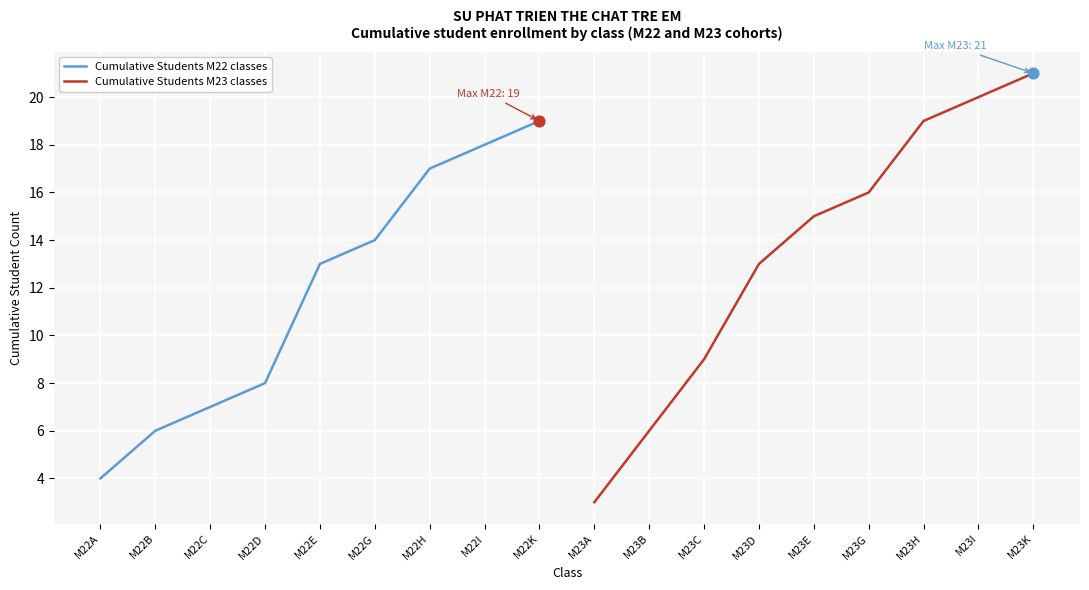

What are all the series names shown in the legend?

Cumulative Students M22 classes, Cumulative Students M23 classes